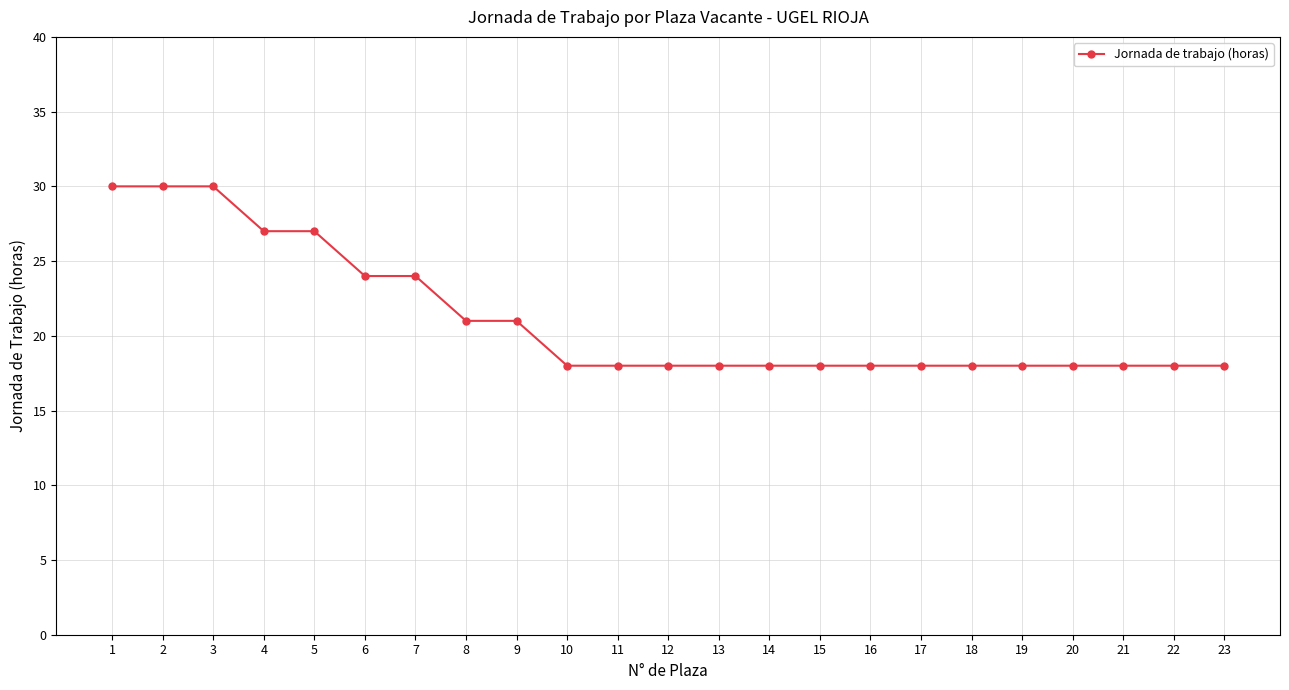

Reading right to left, what are all the values shown in this chart?

23=18	22=18	21=18	20=18	19=18	18=18	17=18	16=18	15=18	14=18	13=18	12=18	11=18	10=18	9=21	8=21	7=24	6=24	5=27	4=27	3=30	2=30	1=30